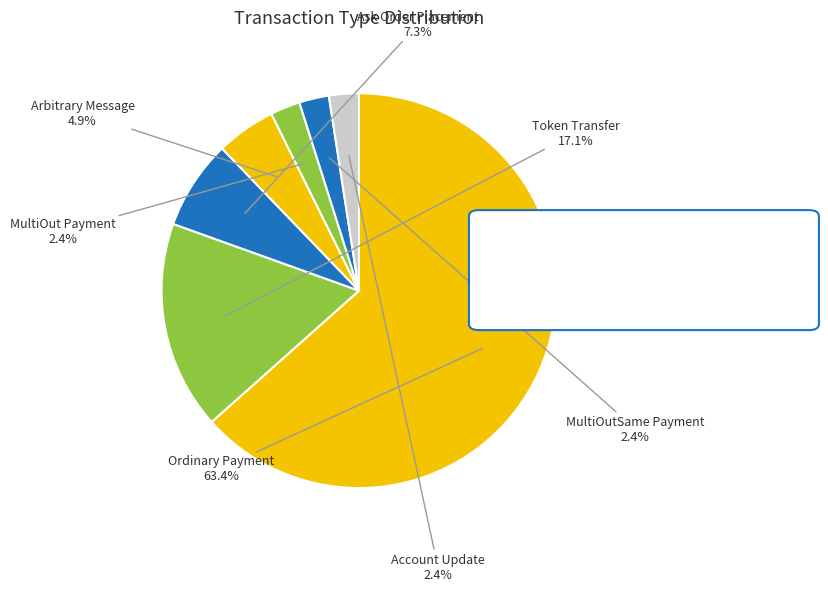

Rank the categories by value from lowest to highest.

MultiOut Payment, MultiOutSame Payment, Account Update, Arbitrary Message, Ask Order Placement, Token Transfer, Ordinary Payment